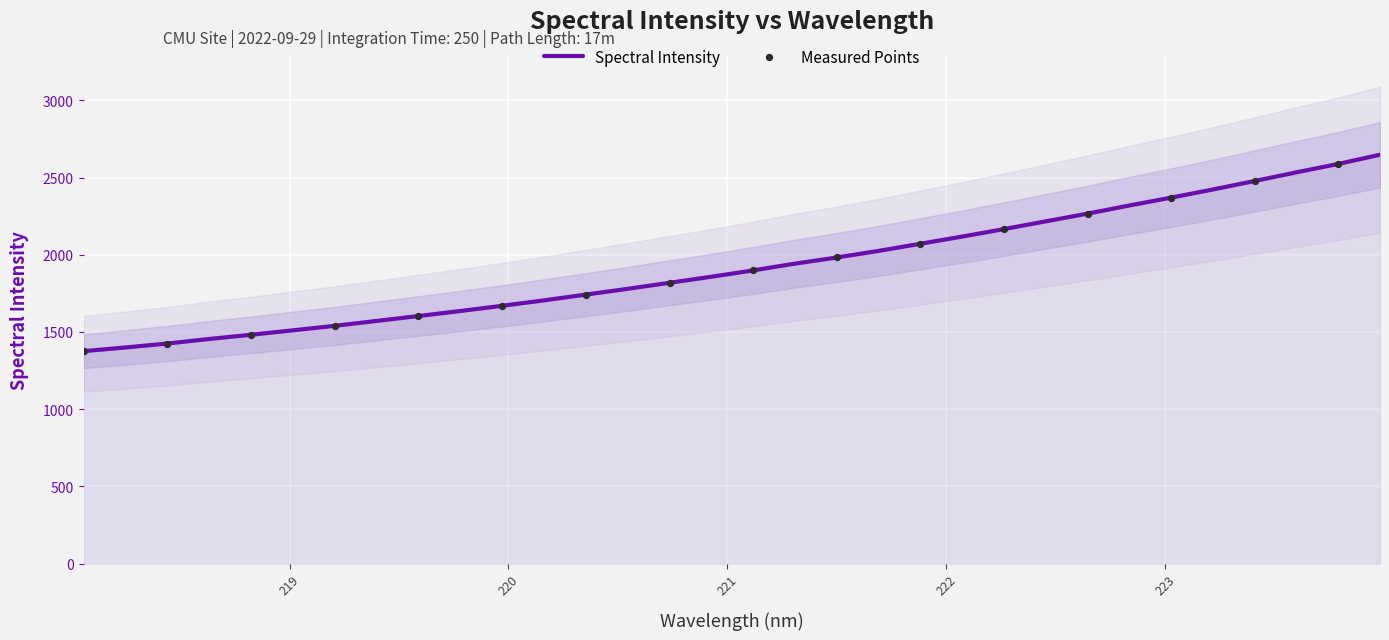

What is the change in value from 218.442 to 221.4993?

+557.1